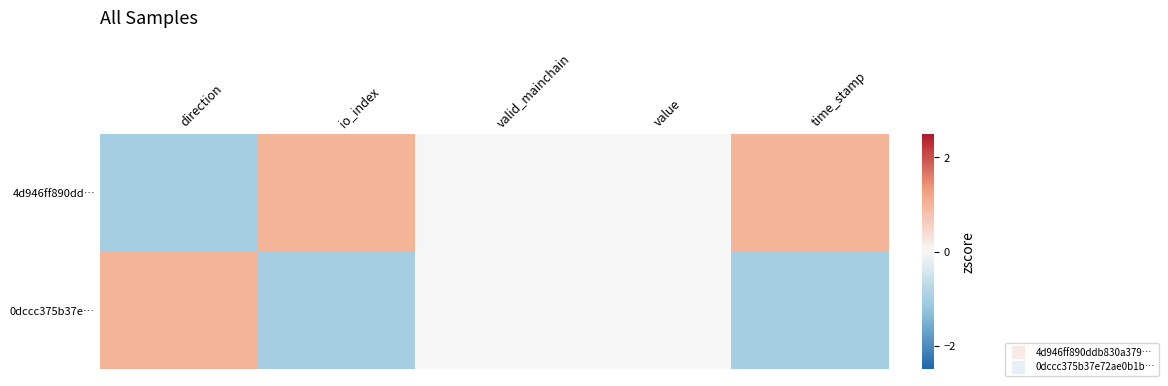

Between direction and valid_mainchain, which series saw the biggest shift?

4d946ff890dd…